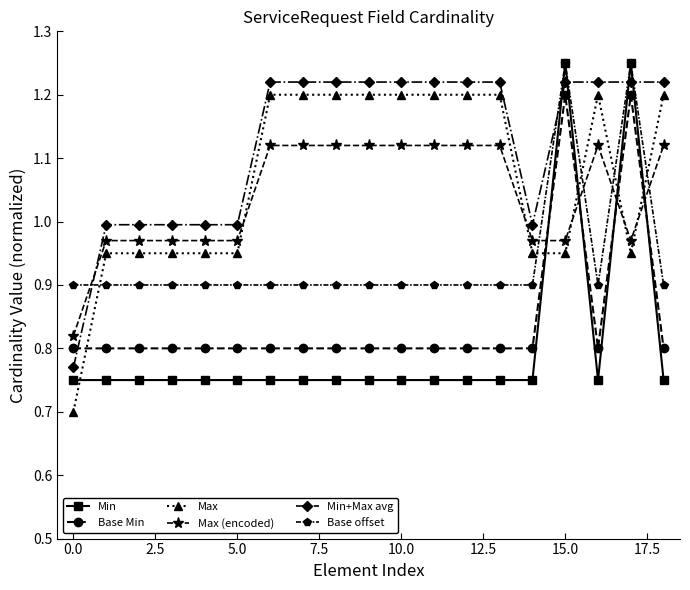

What is the minimum value for Max?

0.7